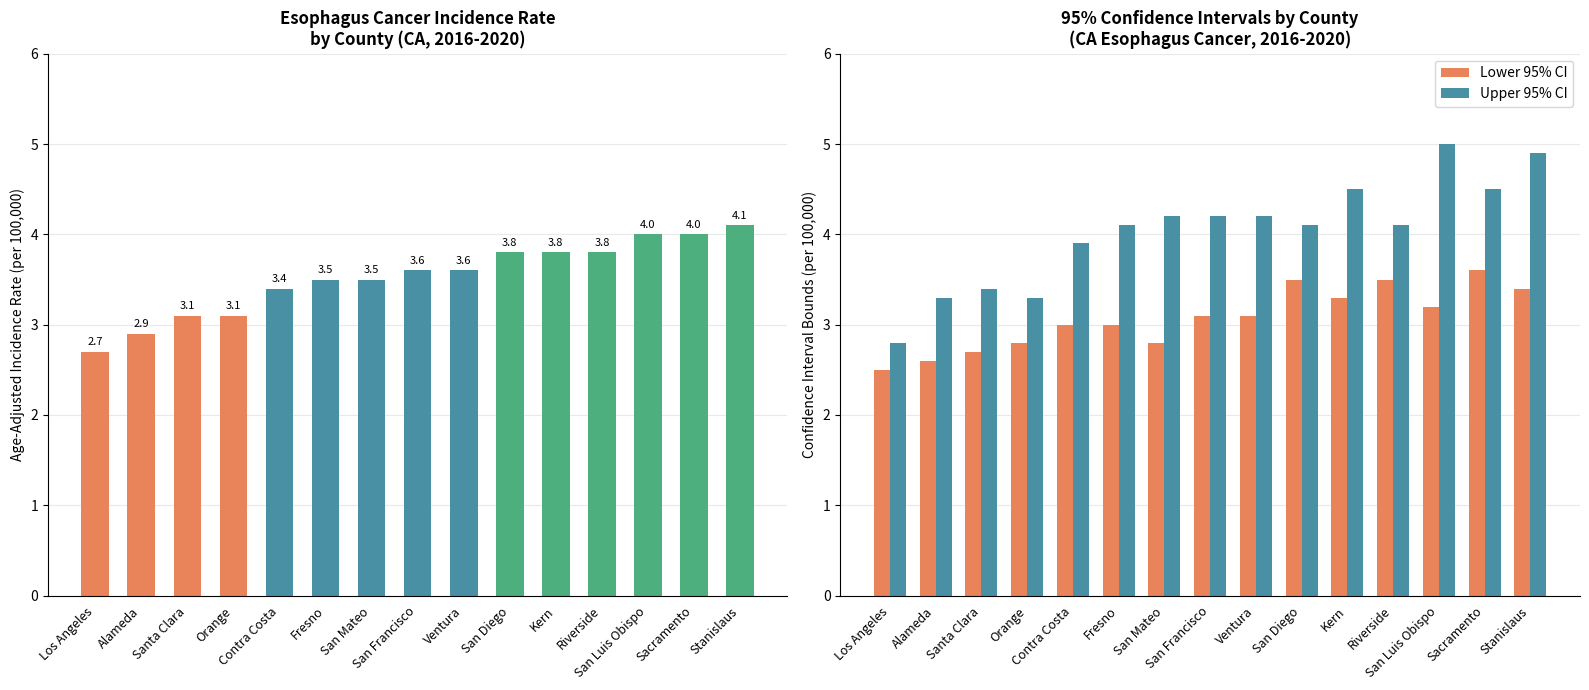

Where is Lower 95% CI nearest to the value 3?

Contra Costa